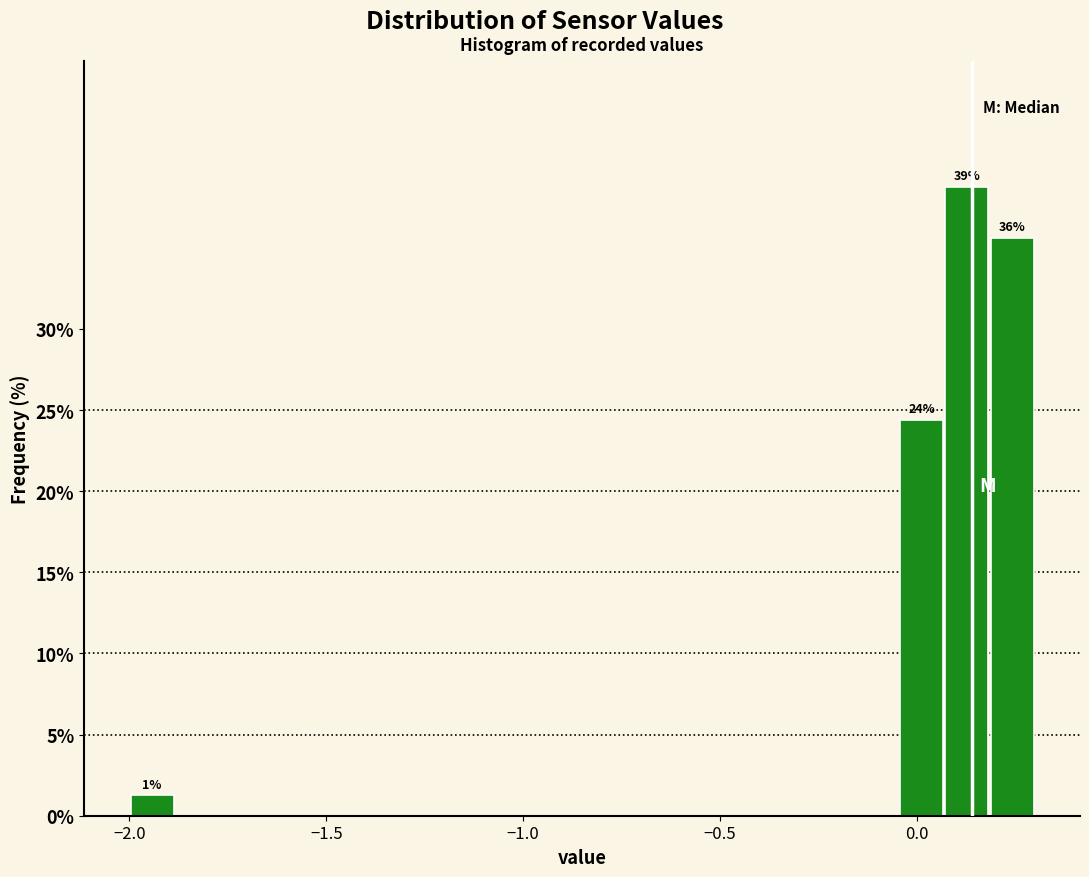

Read against the x-axis, roughly where is the centre of the tallest bar?

0.15